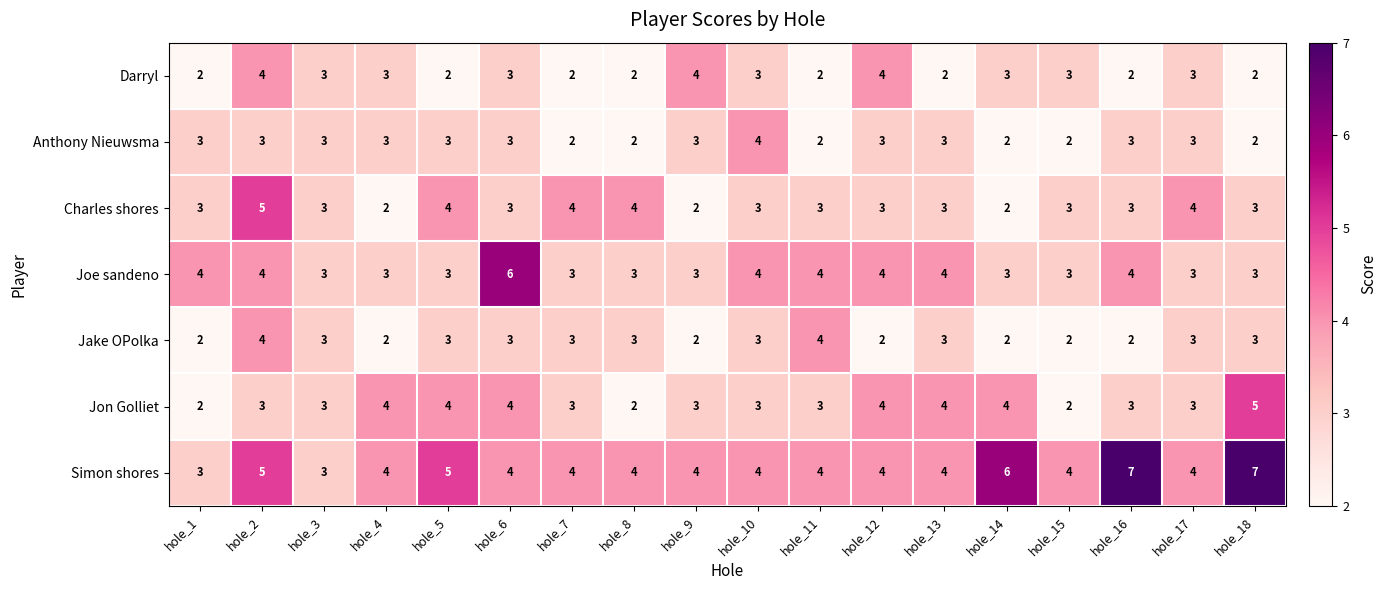

The value of Charles shores at hole_9 is 1. True or false?

False